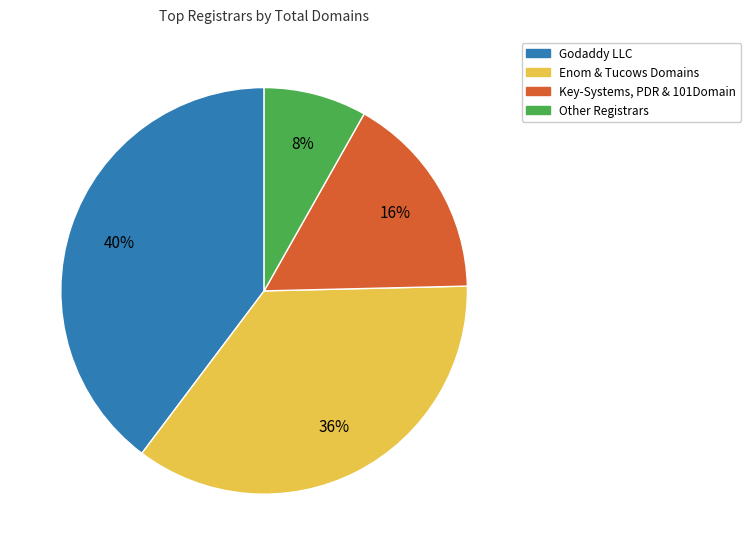

Is there a majority slice in this chart?

No